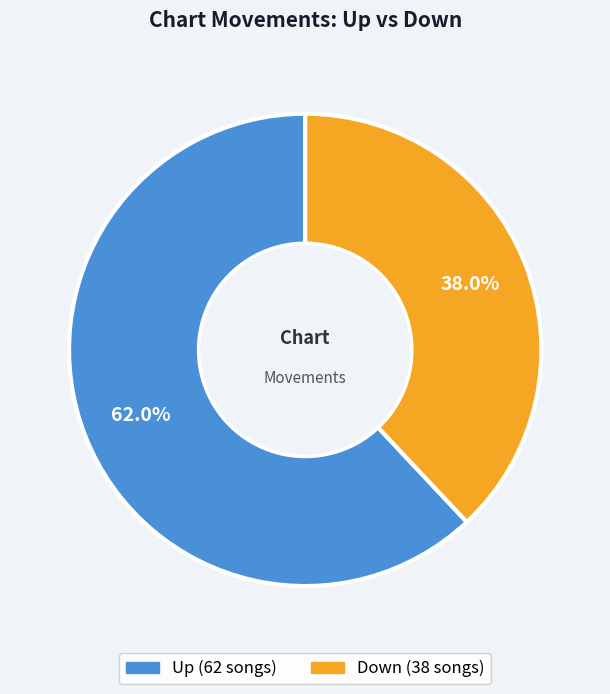

Which category has the biggest portion of the pie?

up